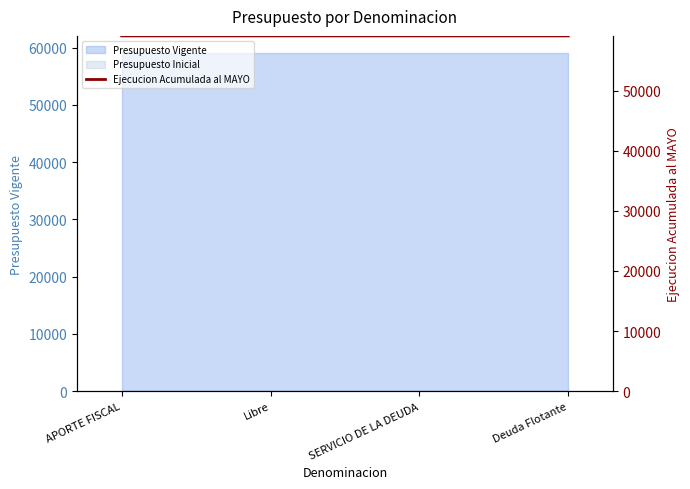

Rank the categories by value from highest to lowest.

APORTE FISCAL, Libre, SERVICIO DE LA DEUDA, Deuda Flotante